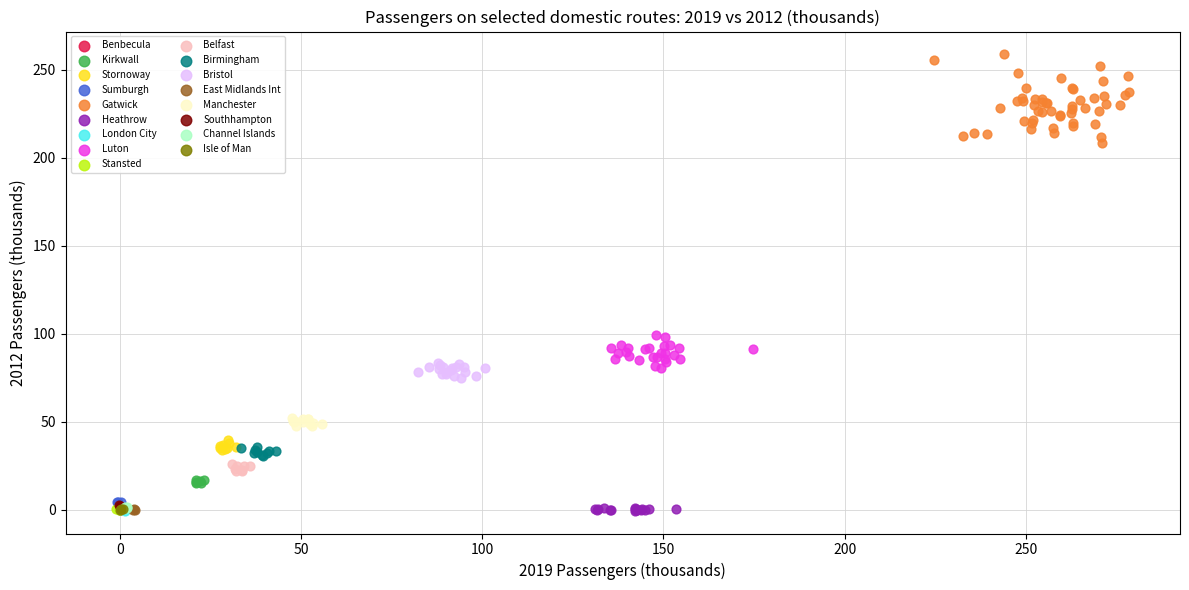

Which series reaches the maximum Y coordinate?

Gatwick